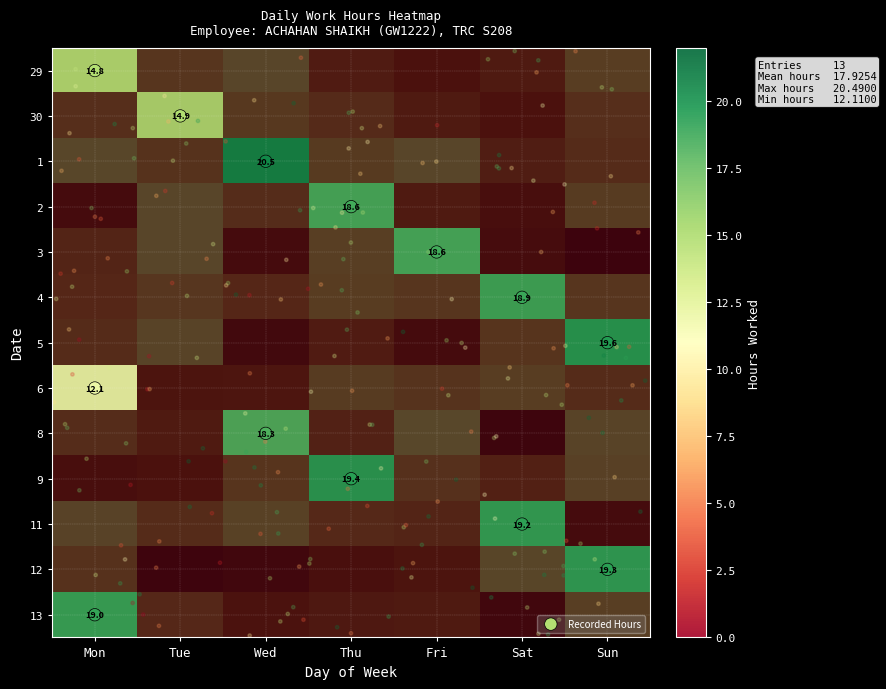

What is the maximum value shown in the chart?

20.5